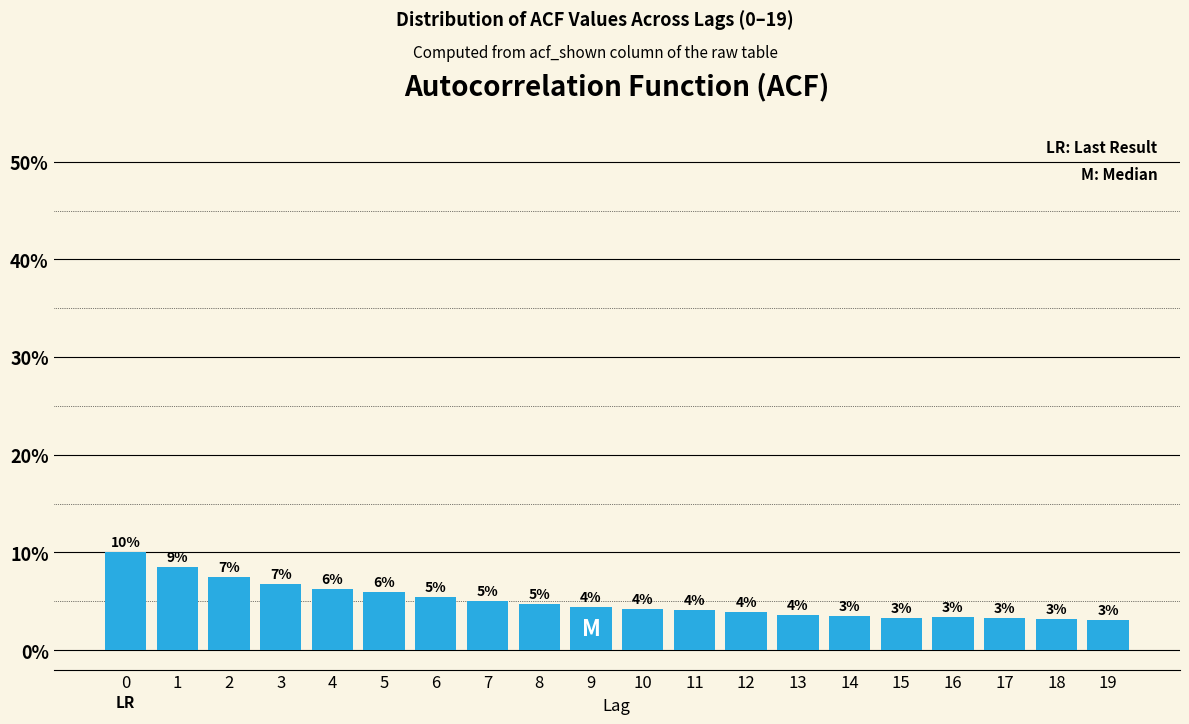

What is the value of the 2nd bar from the left?

8.5